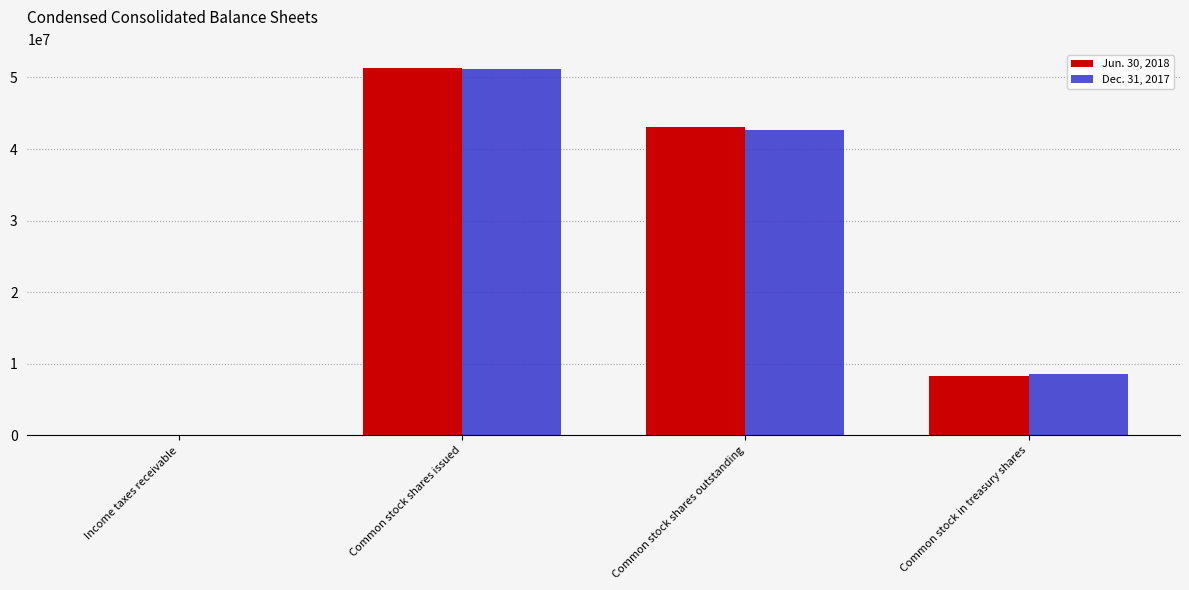

The value of Jun. 30, 2018 at Common stock in treasury shares is 2908159.2. True or false?

False